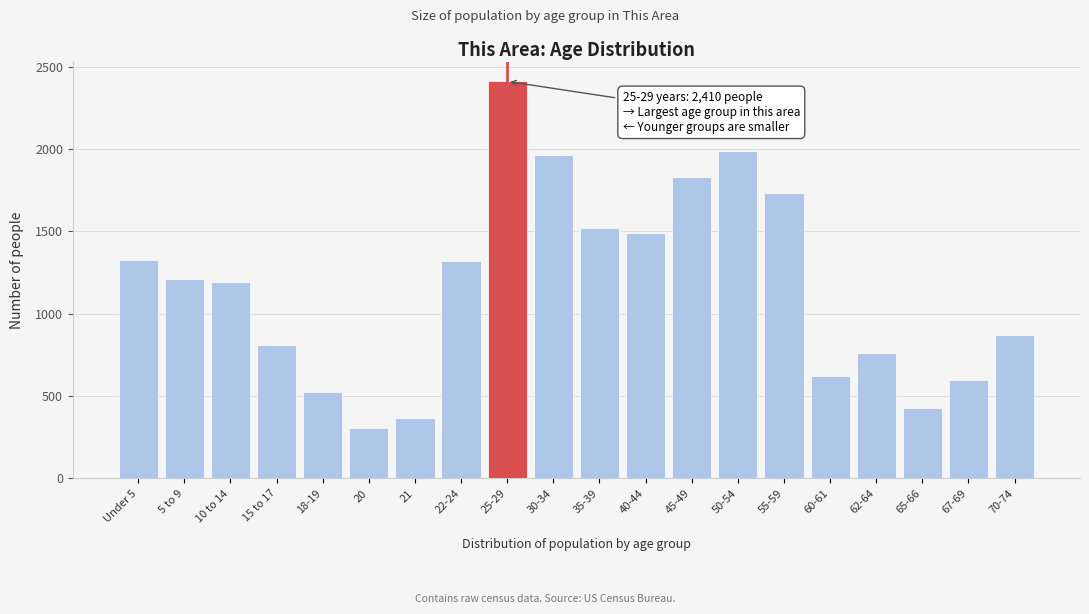

The value at 65-66 is 426. True or false?

True